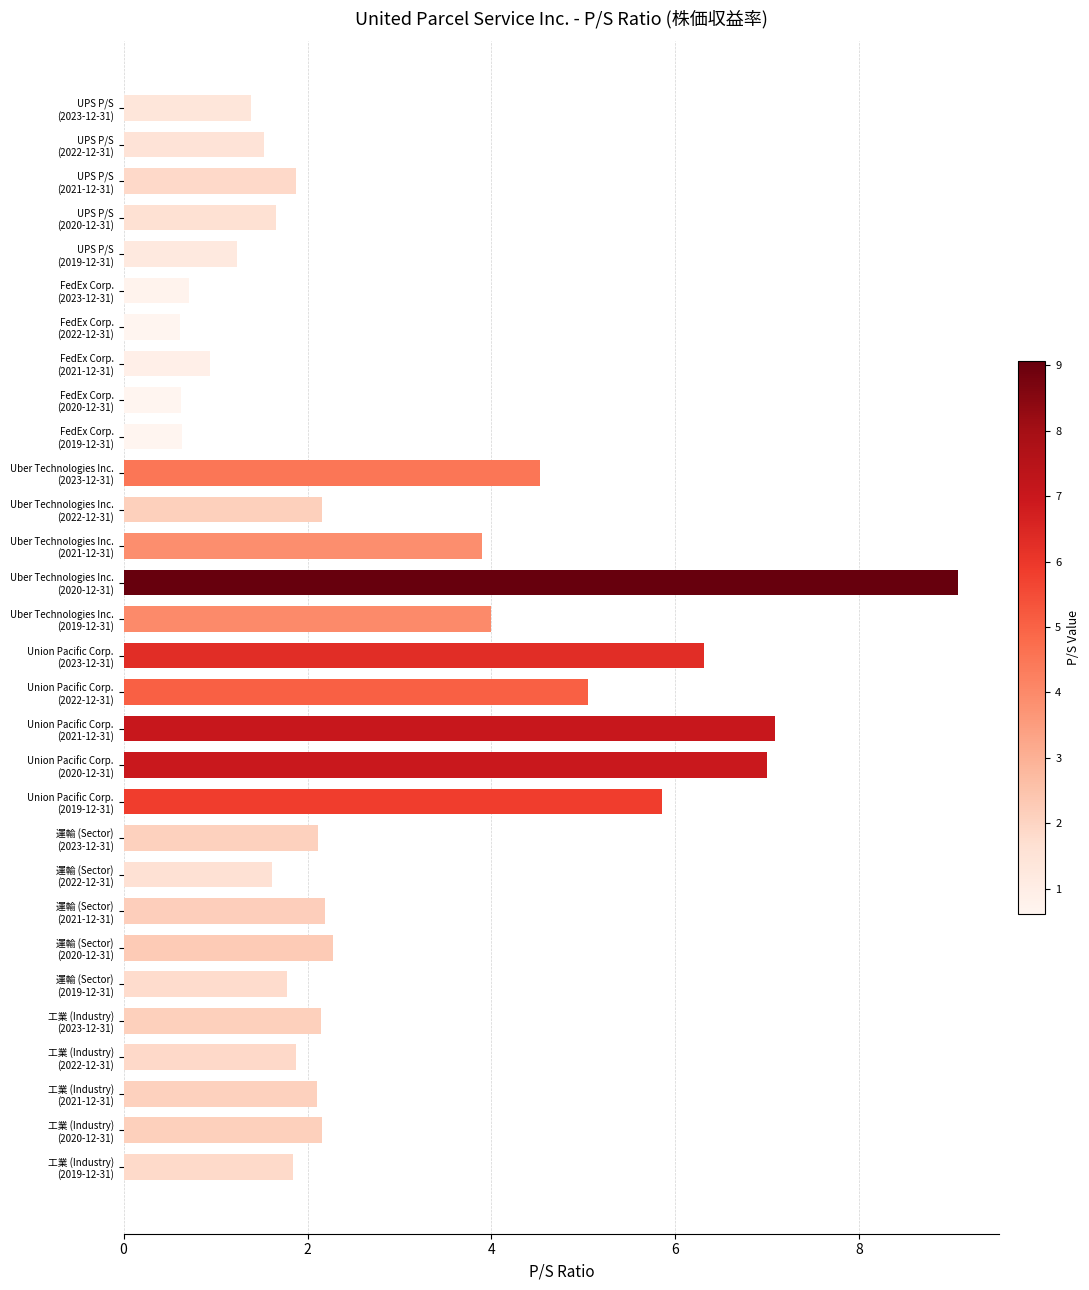

What is the difference between the maximum and minimum values?

8.5